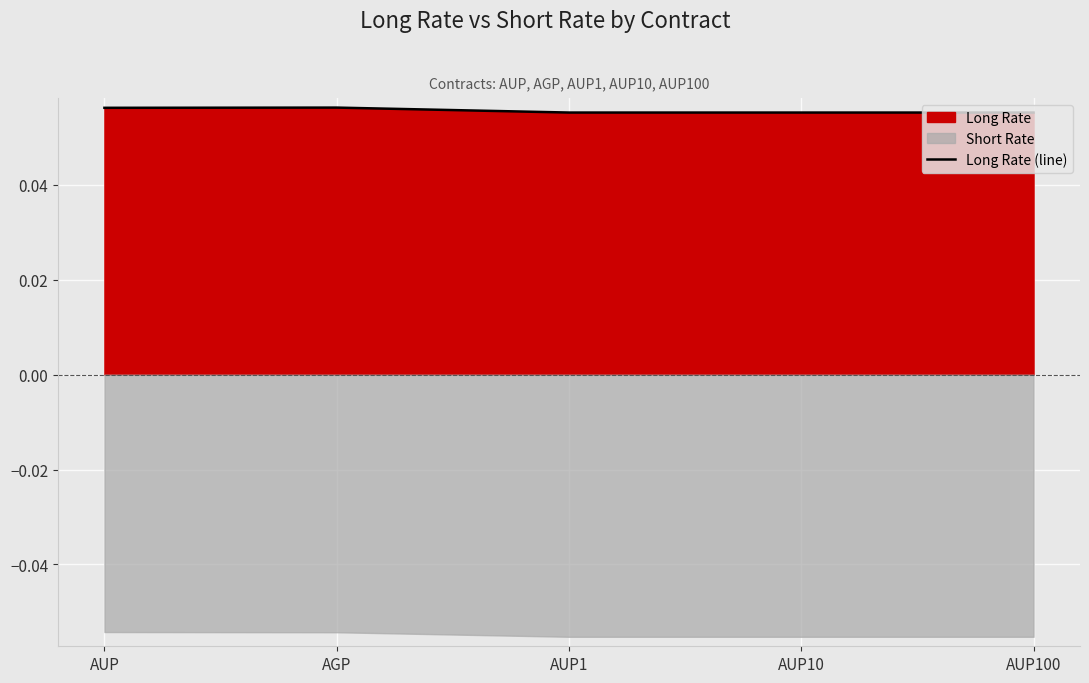

Rank the categories by value from highest to lowest.

AGP, AUP, AUP1, AUP10, AUP100